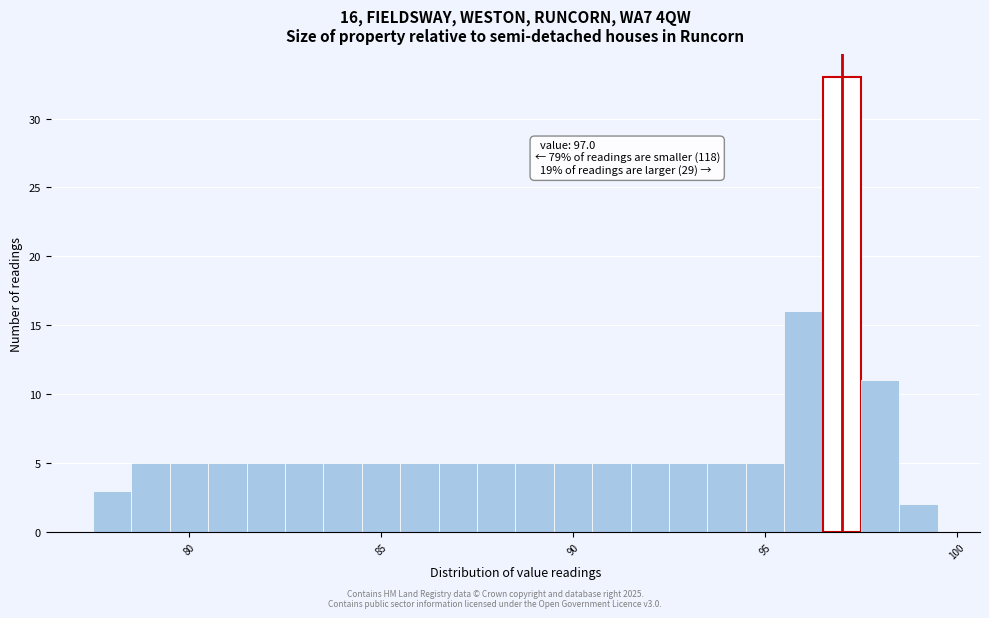

Around what value on the x-axis is the tallest bar? Give the approximate position of its centre, as read against the axis.

97.0